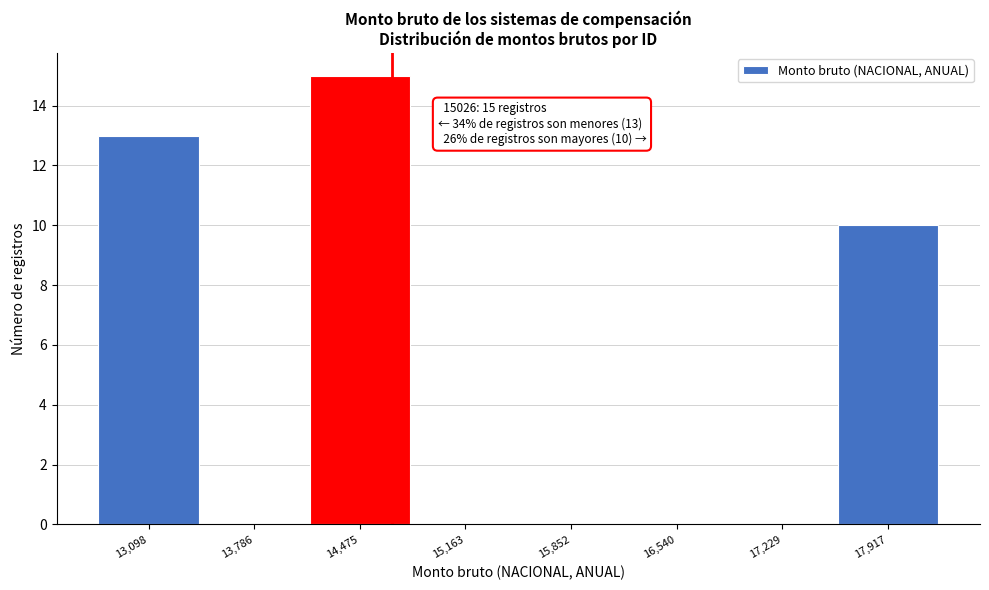

Reading left to right, what are all the values shown in this chart?

13,098=13	13,786=0	14,475=15	15,163=0	15,852=0	16,540=0	17,229=0	17,917=10